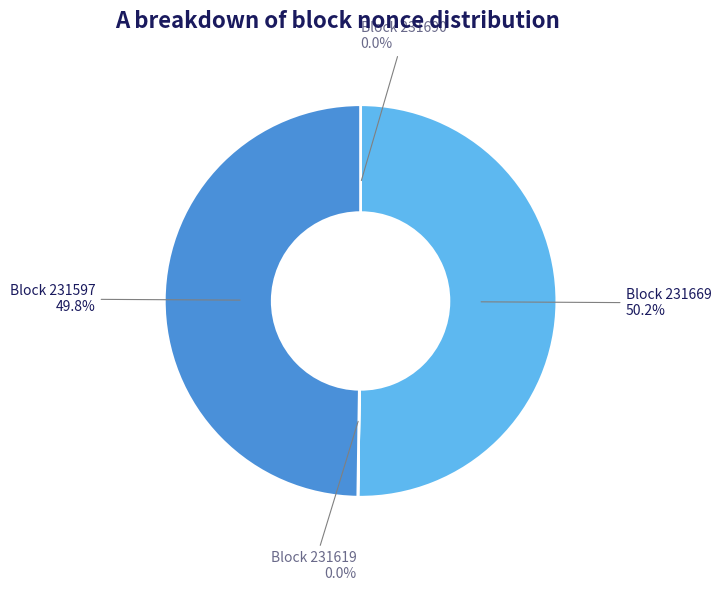

Do Block 231597 and Block 231669 together represent more than half of the pie?

Yes